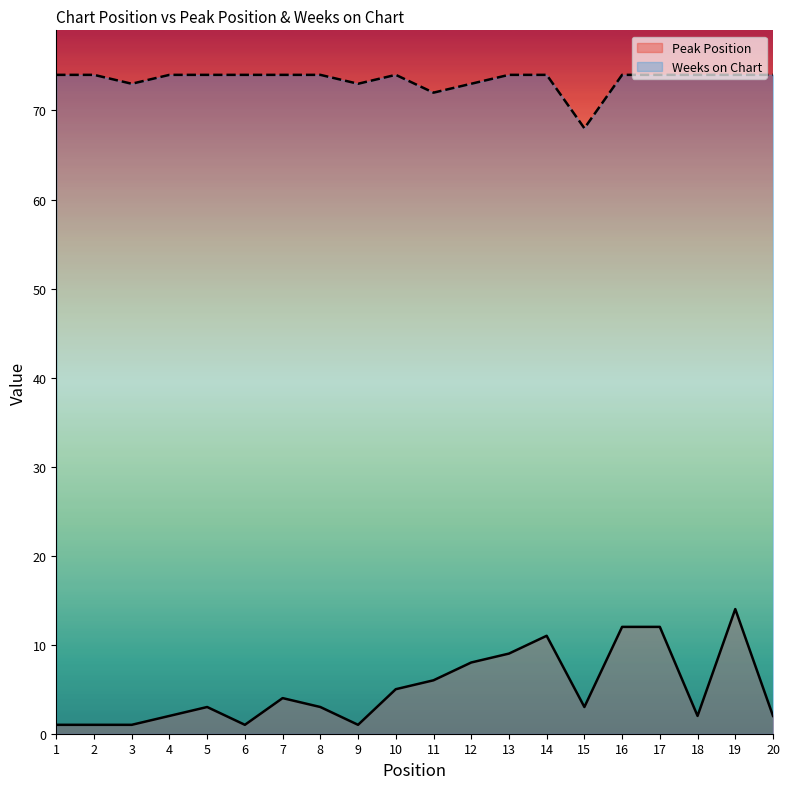

True or false: Weeks on Chart and Peak Position cross at least once.

False